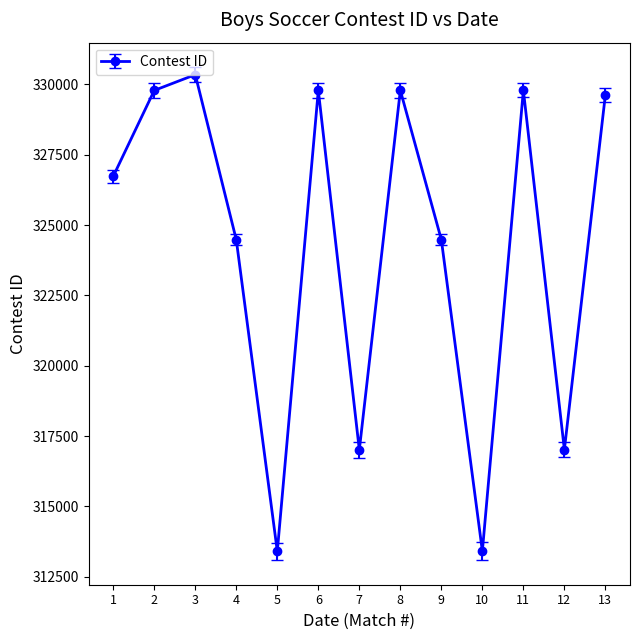

What is the difference between the maximum and minimum values?

16940